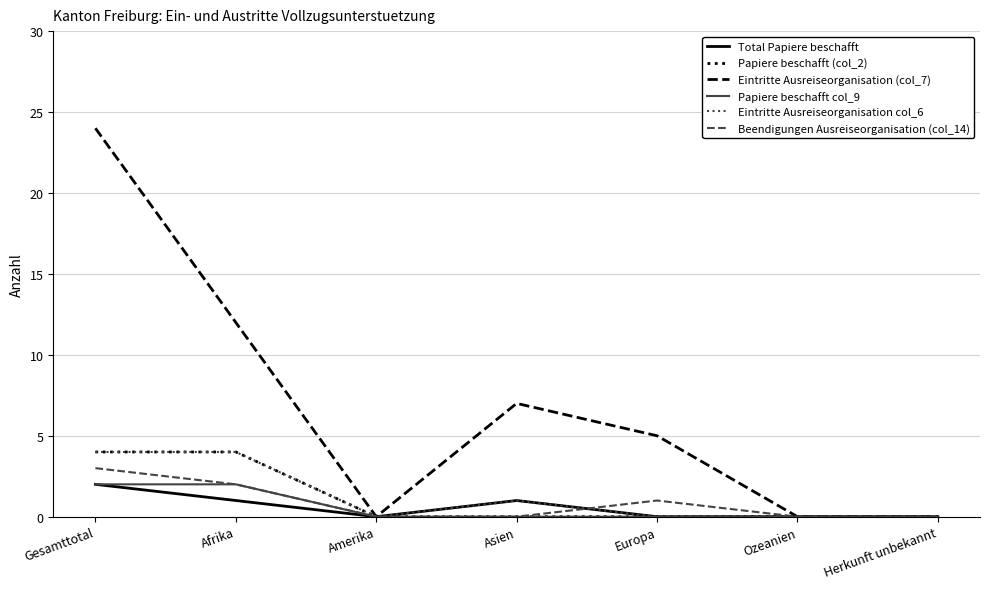

Is it true that Eintritte Ausreiseorganisation (col_7) equals 0 at Ozeanien?

True